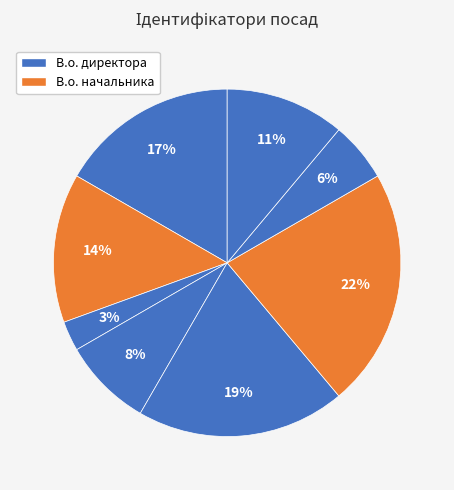

How many slices are in this pie chart?

8